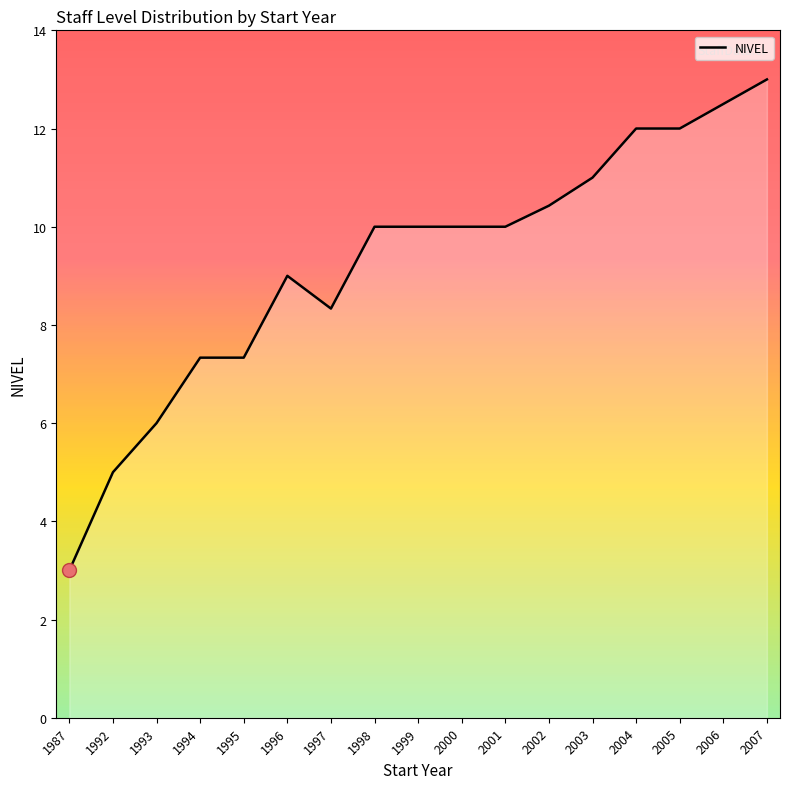

What is the ratio of the value at 1994 to the value at 1998?

0.7